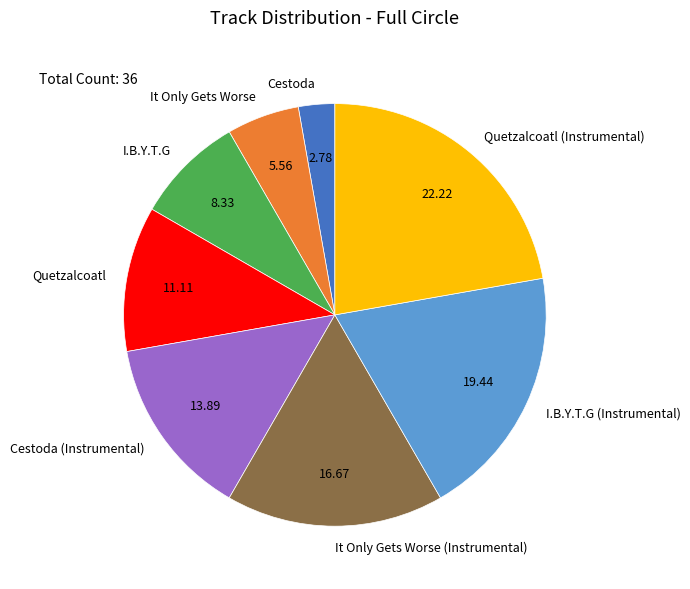

Approximately how many times larger is the value at Cestoda (Instrumental) compared to Cestoda?

5.0